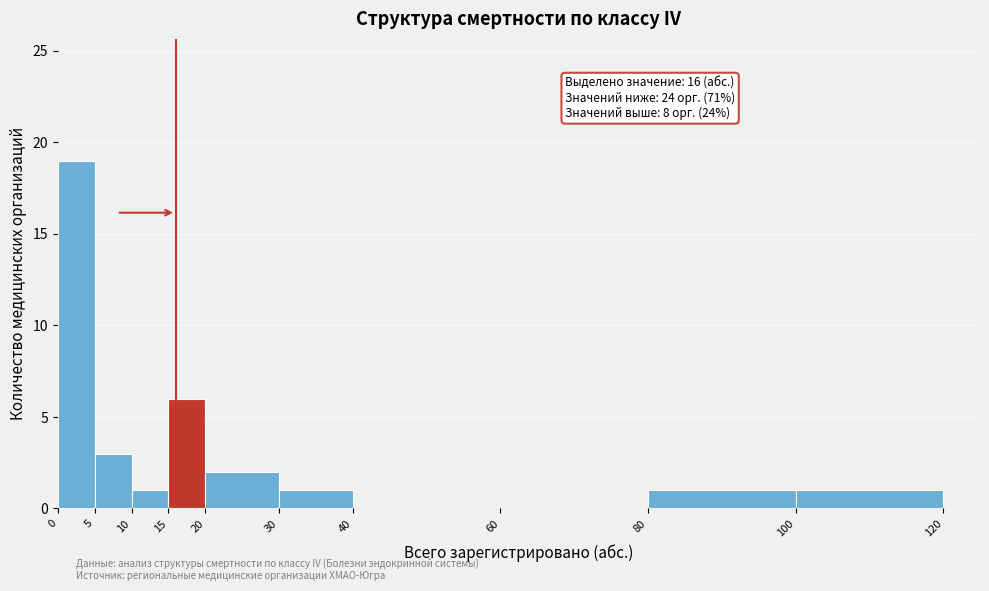

Which range on the x-axis has the tallest bar?

0 to 5